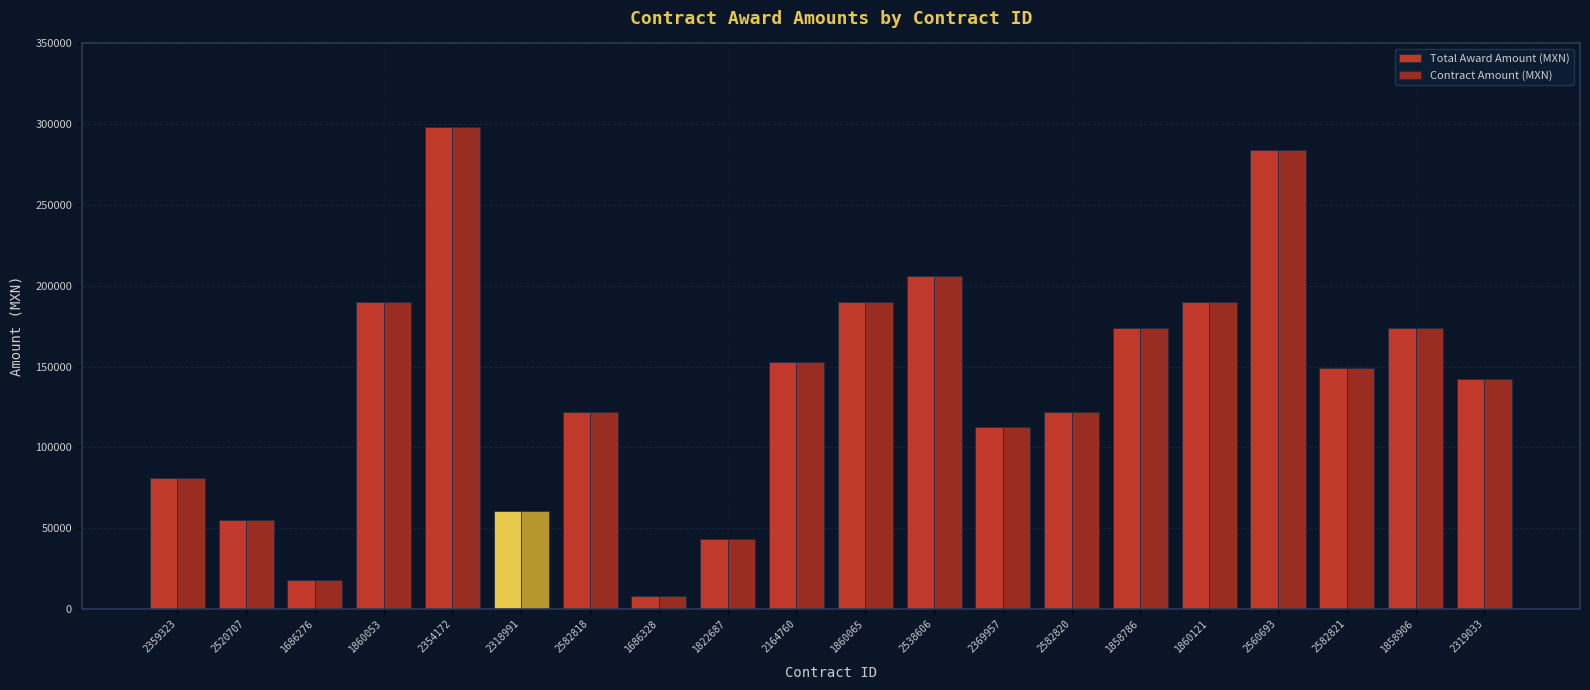

Which category has the highest value across all series?

2354172